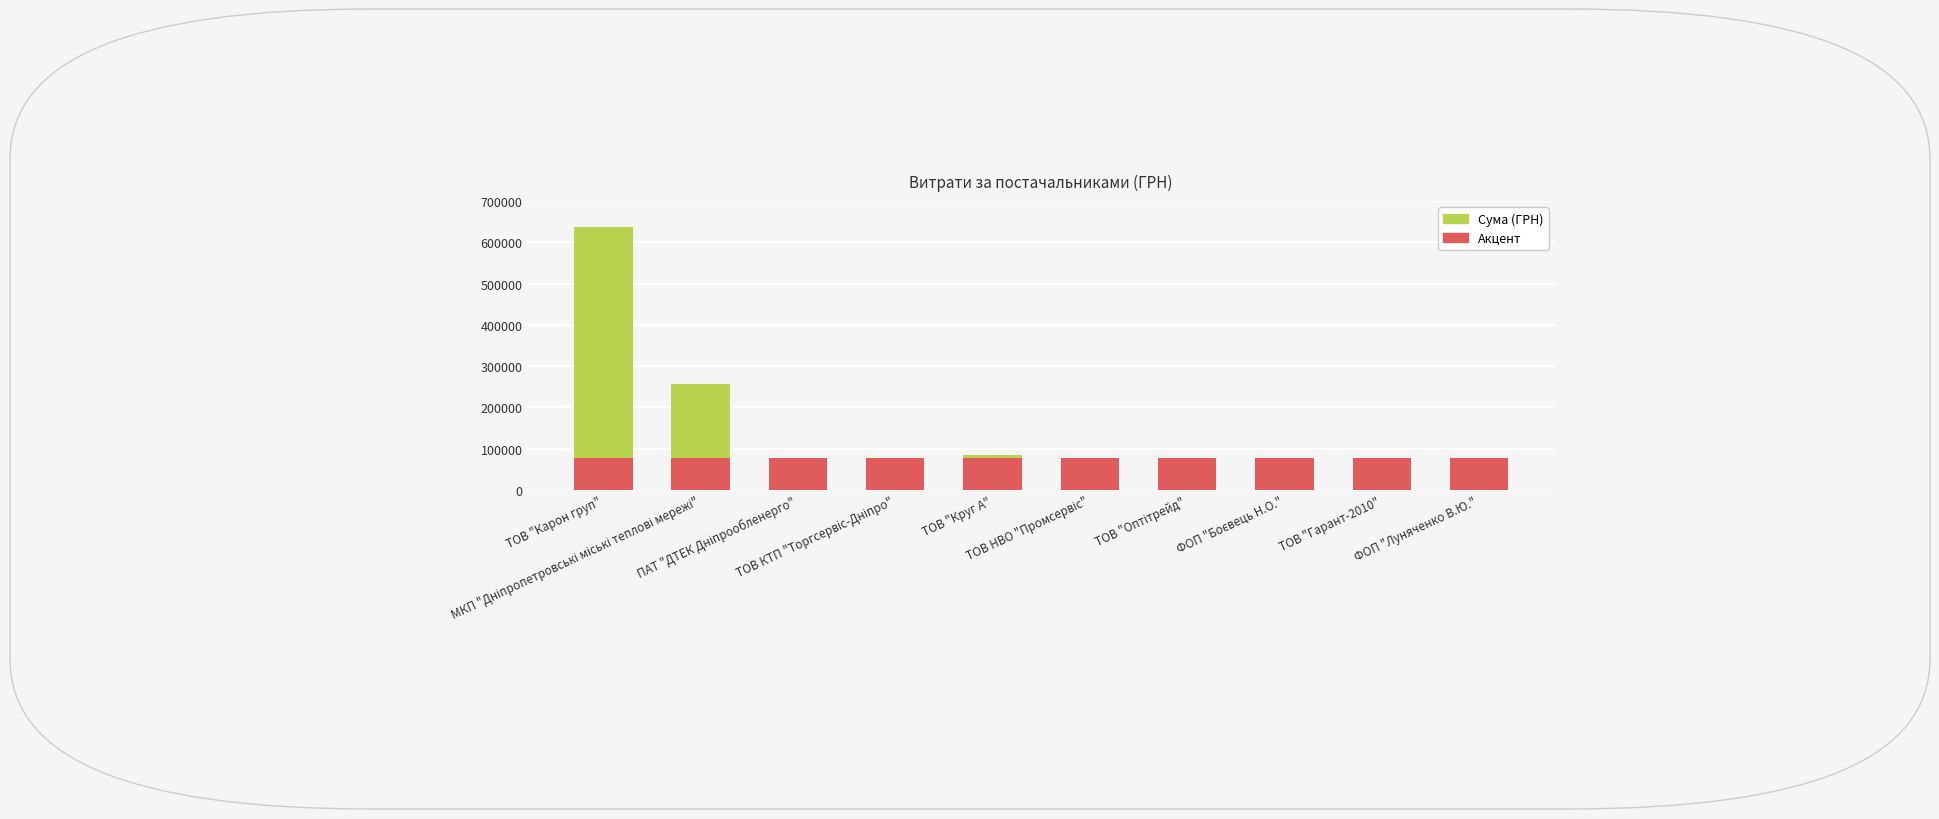

Which series has the largest total across all categories?

Сума (ГРН)